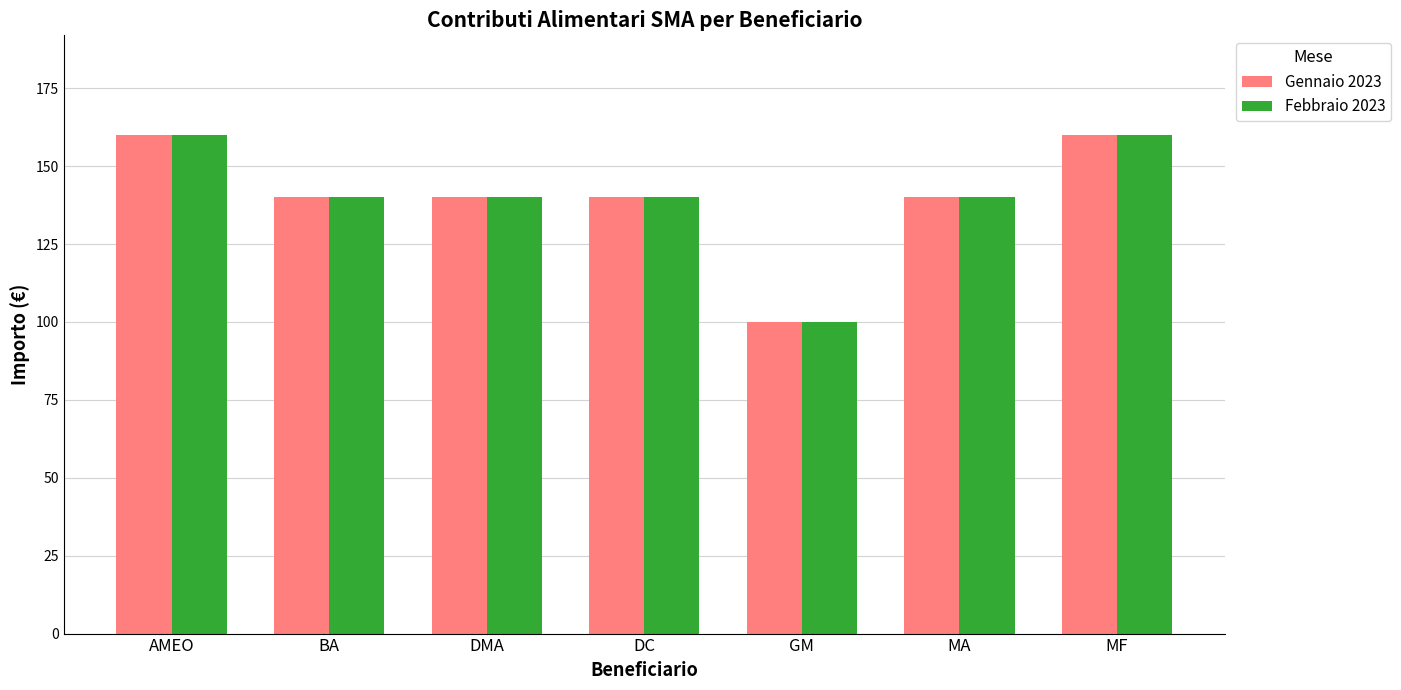

What is the label of the 6th bar from the left?

MA